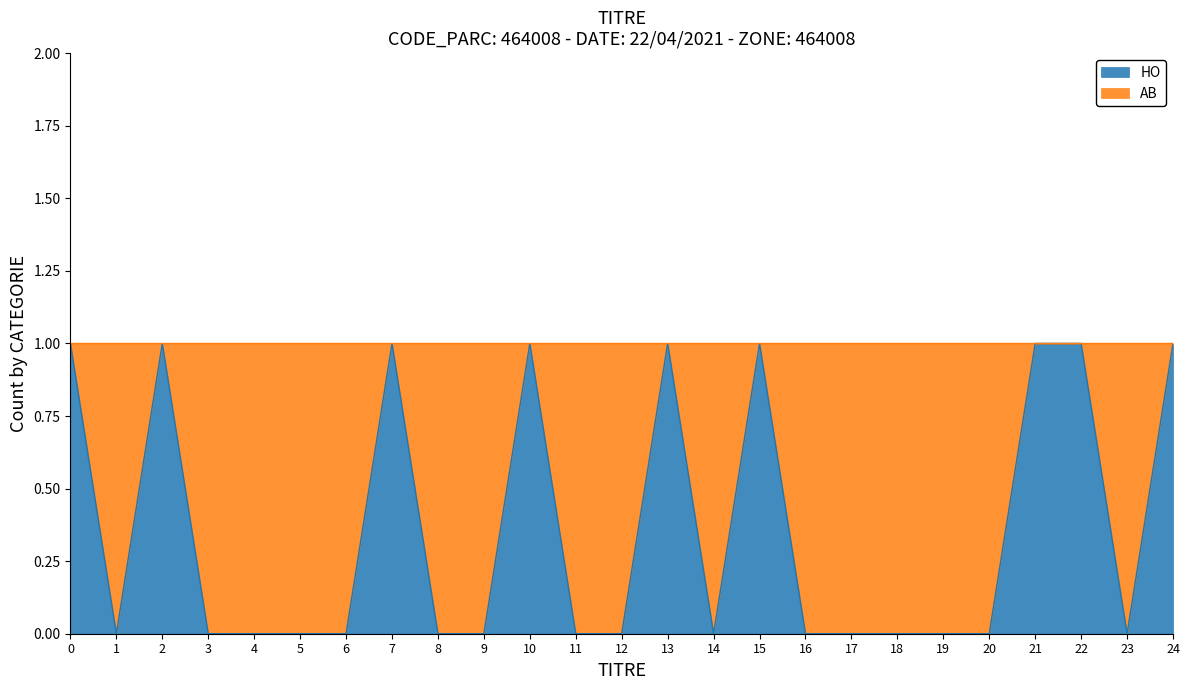

Reading right to left, extract all data points from this chart.

24=1	23=0	22=1	21=1	20=0	19=0	18=0	17=0	16=0	15=1	14=0	13=1	12=0	11=0	10=1	9=0	8=0	7=1	6=0	5=0	4=0	3=0	2=1	1=0	0=1